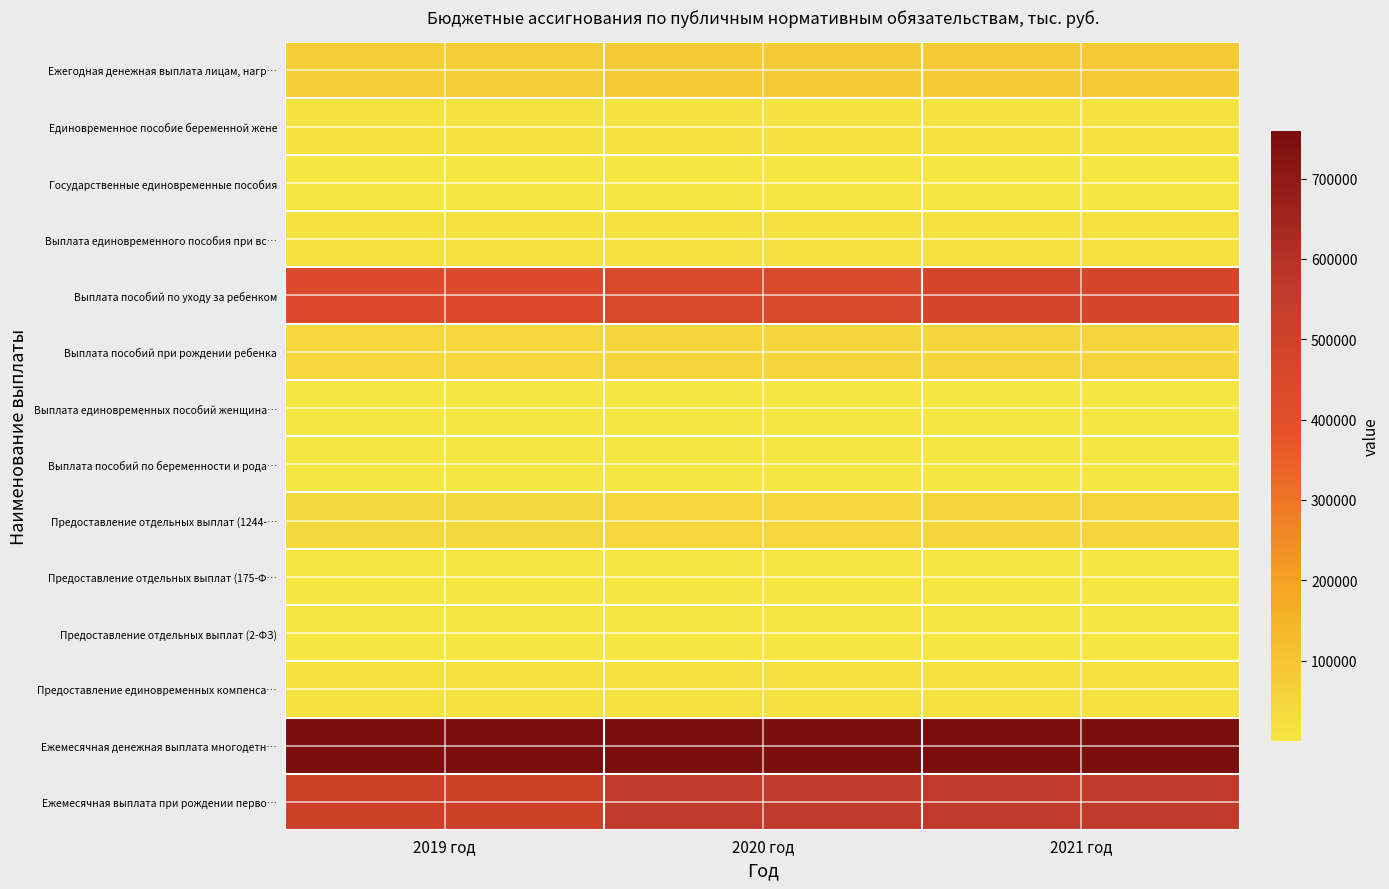

Which has a higher value, 2019 год or 2021 год?

2021 год